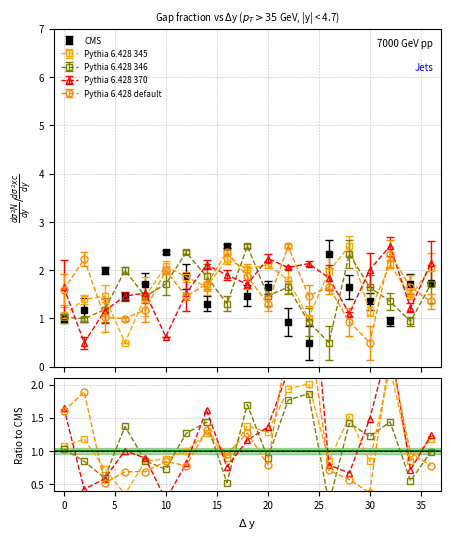

What is the maximum value for CMS?

2.5